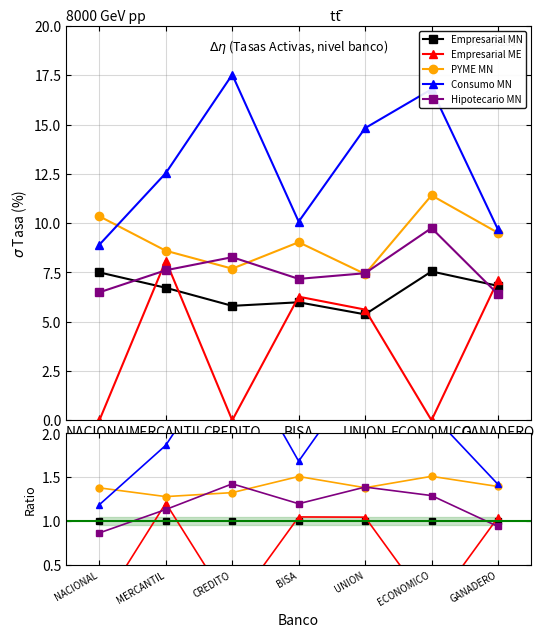

What is the label of the 2nd point from the left?

MERCANTIL